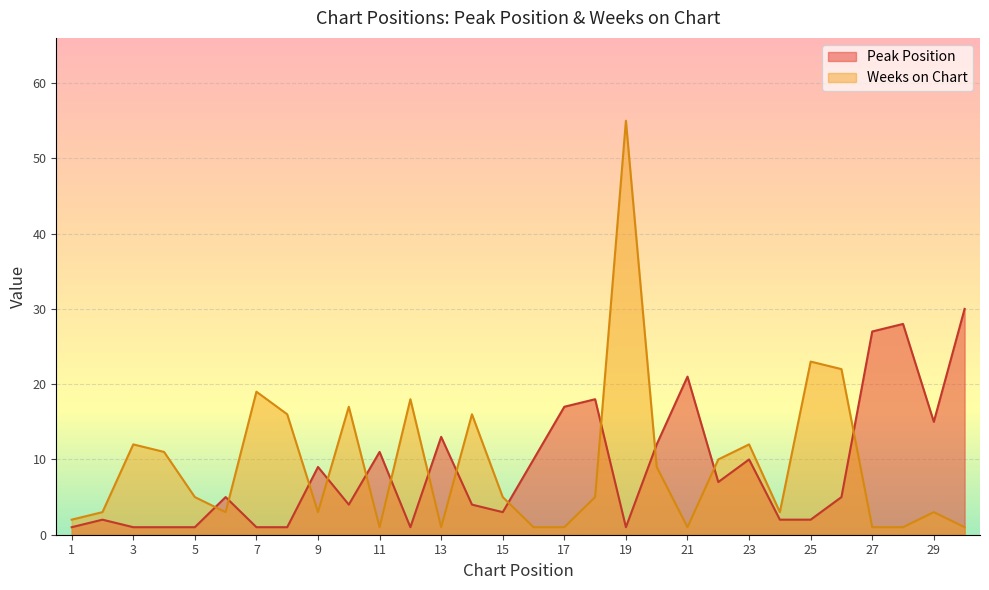

What is the spread (max minus min) of values at 15?

2